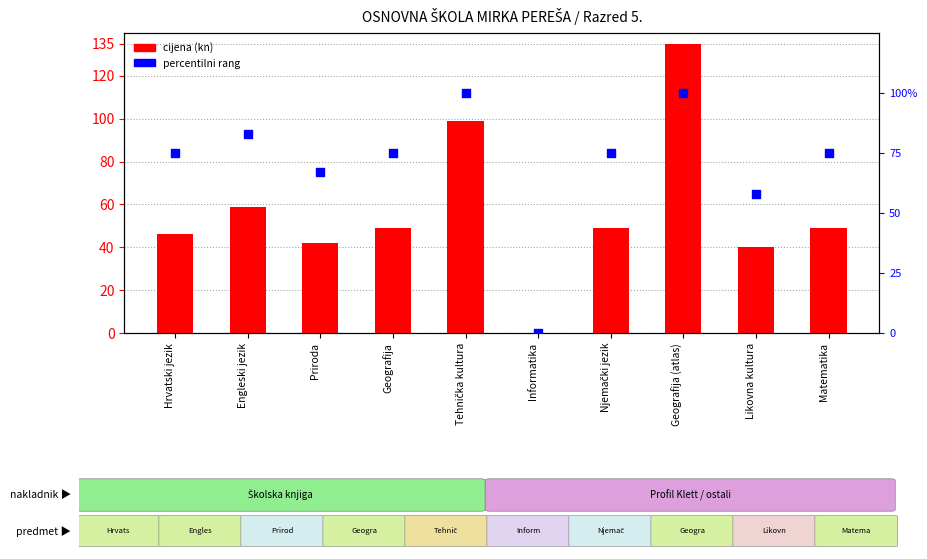

Which series reaches the maximum Y coordinate?

cijena (kn)